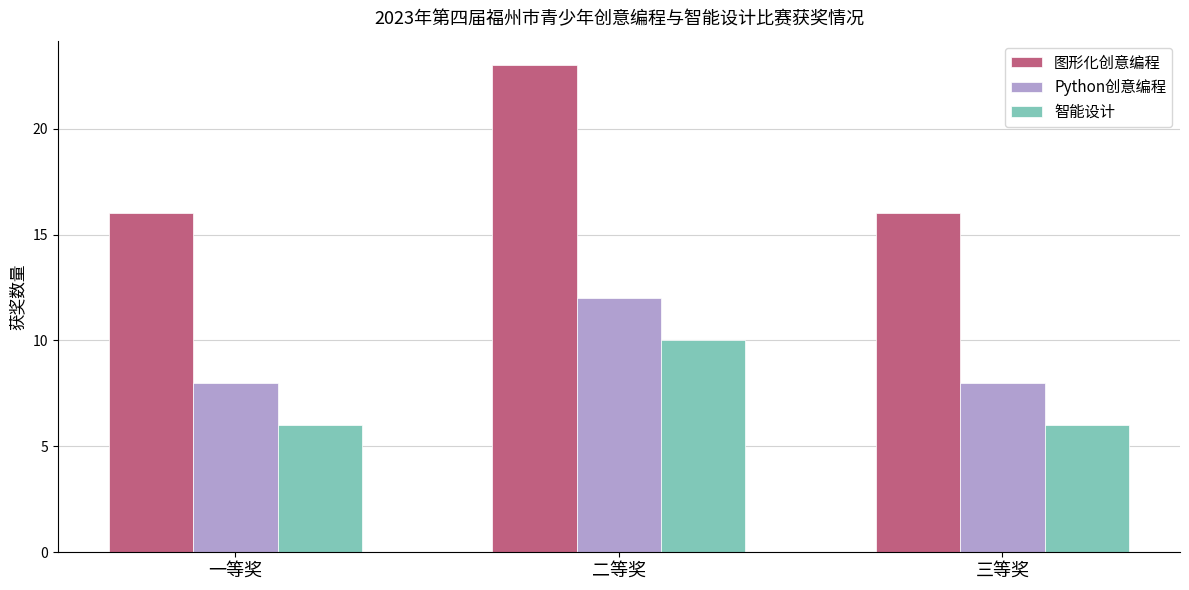

What position from the left is 二等奖?

2